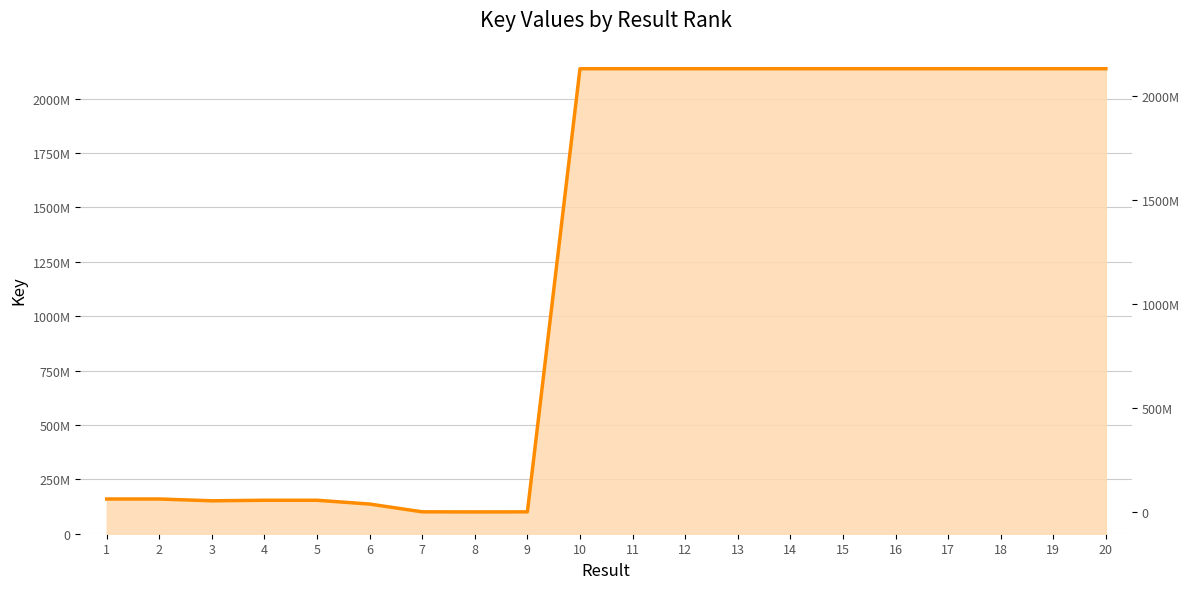

Between 15 and 16, which is larger?

16